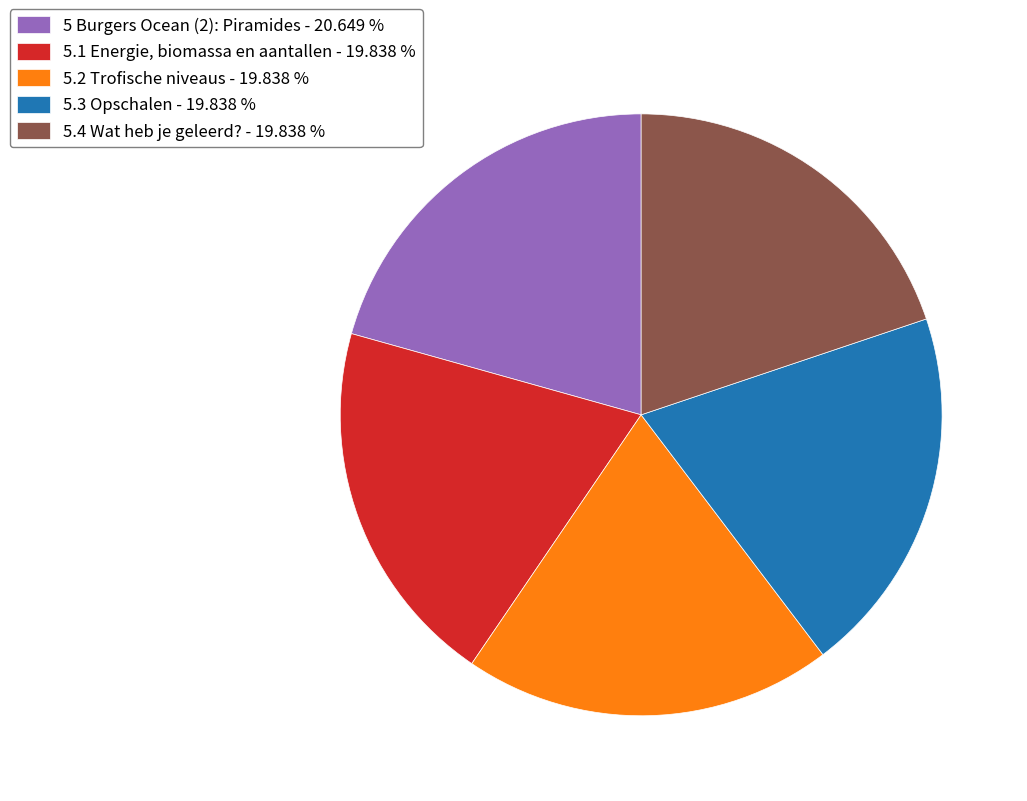

Approximately how many times larger is the value at 5.4 Wat heb je geleerd? - 19.838 % compared to 5.2 Trofische niveaus - 19.838 %?

1.0